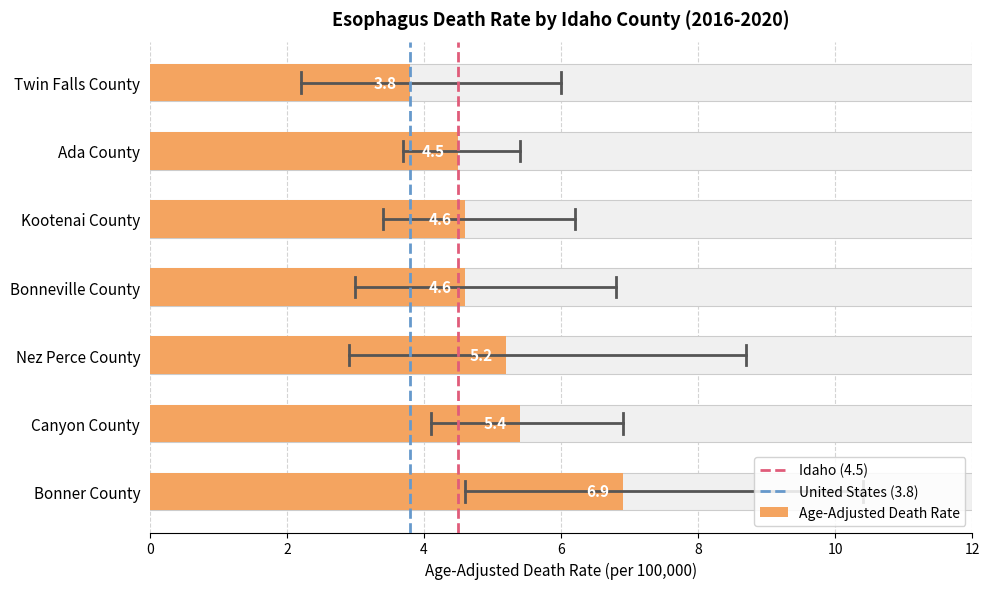

The Lower CI series shows 3.4 at Kootenai County. True or false?

True